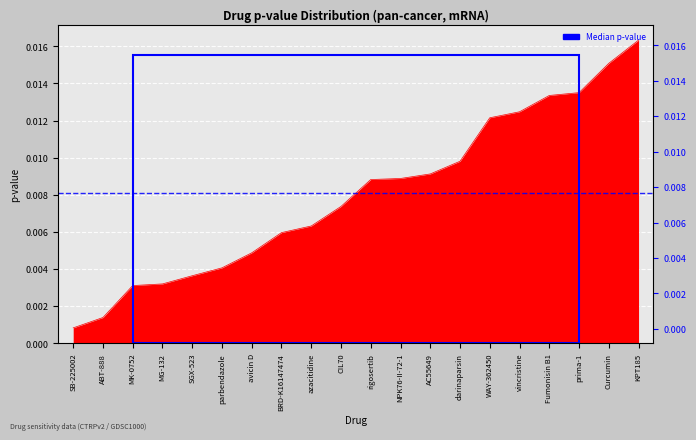

How many categories are shown in the chart?

20